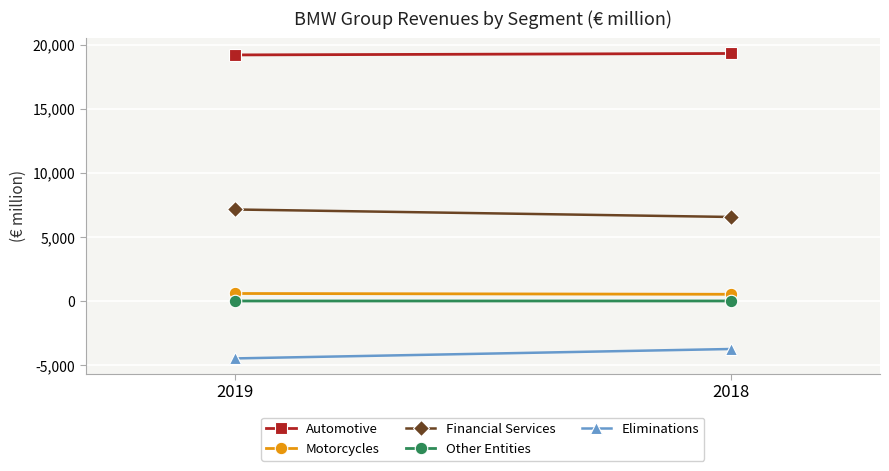

What is the smallest value displayed?

-4484